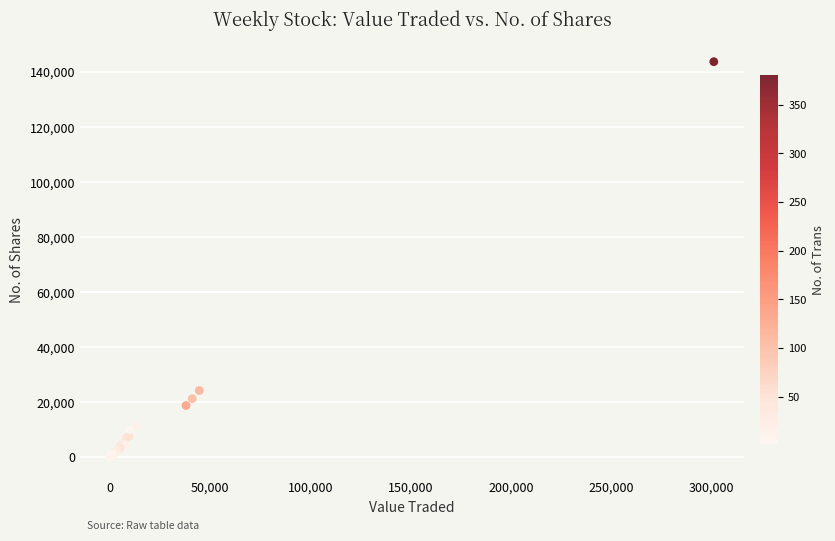

What Y value in the scatter plot is closest to 71834?

24185